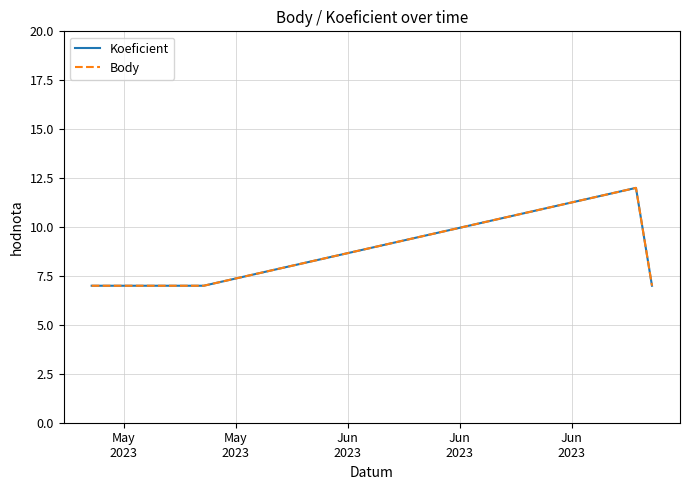

At how many categories does at least one series exceed 10?

1